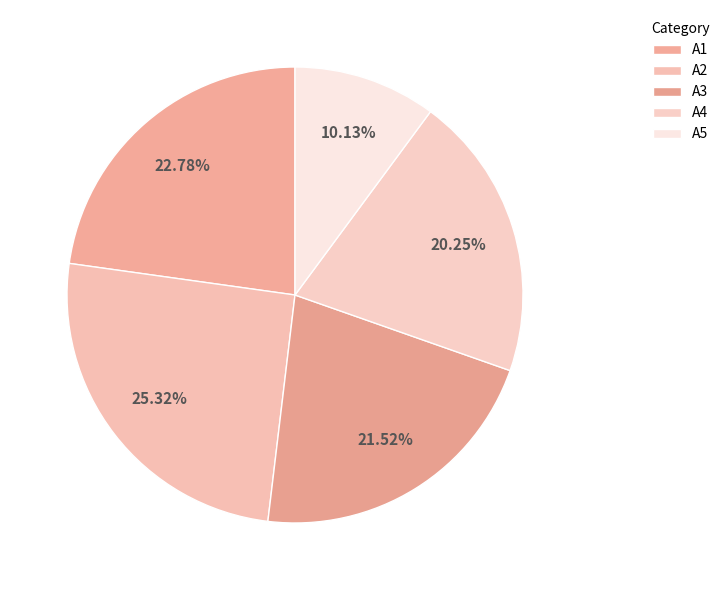

What is the ratio of the value at A1 to the value at A2?

0.9